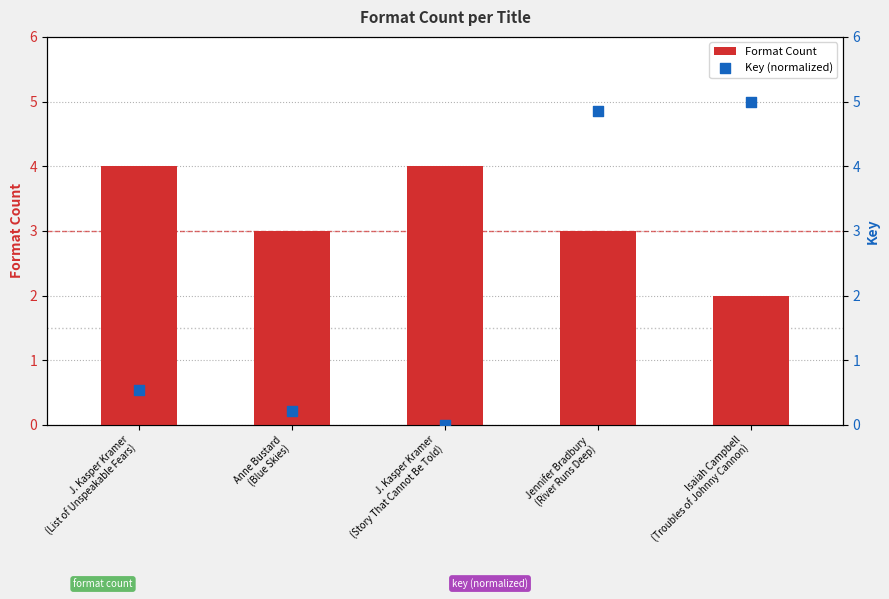

Which series has the largest Y range (max minus min)?

Key (normalized)